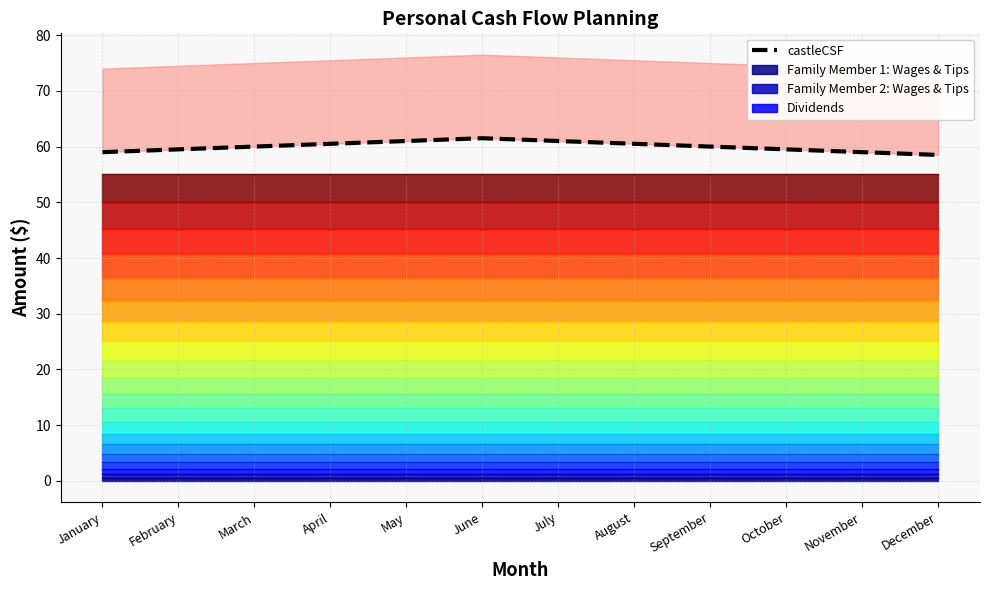

Between March and June, which is larger?

June